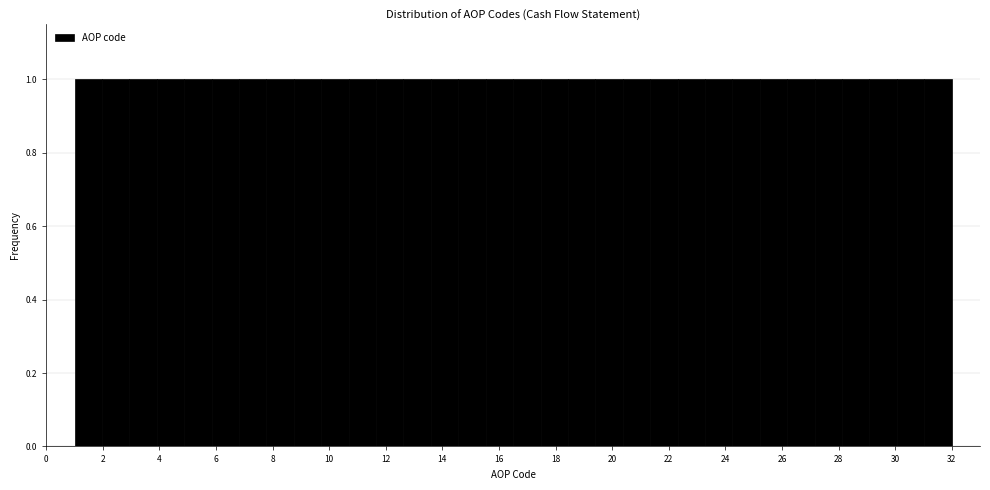

Reading left to right, list every bar in this chart as the range it spans on the x-axis followed by its height. Neither the bar edges nor the heights are printed on the chart, so give them approximately, as read against the axes.

1.0 to 2.0: 1
2.0 to 3.0: 1
3.0 to 4.0: 1
4.0 to 4.8: 1
4.8 to 5.8: 1
5.8 to 6.8: 1
6.8 to 7.8: 1
7.8 to 8.8: 1
8.8 to 9.8: 1
9.8 to 10.6: 1
10.6 to 11.6: 1
11.6 to 12.6: 1
12.6 to 13.6: 1
13.6 to 14.6: 1
14.6 to 15.6: 1
15.6 to 16.6: 1
16.6 to 17.4: 1
17.4 to 18.4: 1
18.4 to 19.4: 1
19.4 to 20.4: 1
20.4 to 21.4: 1
21.4 to 22.4: 1
22.4 to 23.2: 1
23.2 to 24.2: 1
24.2 to 25.2: 1
25.2 to 26.2: 1
26.2 to 27.2: 1
27.2 to 28.2: 1
28.2 to 29.0: 1
29.0 to 30.0: 1
30.0 to 31.0: 1
31.0 to 32.0: 1